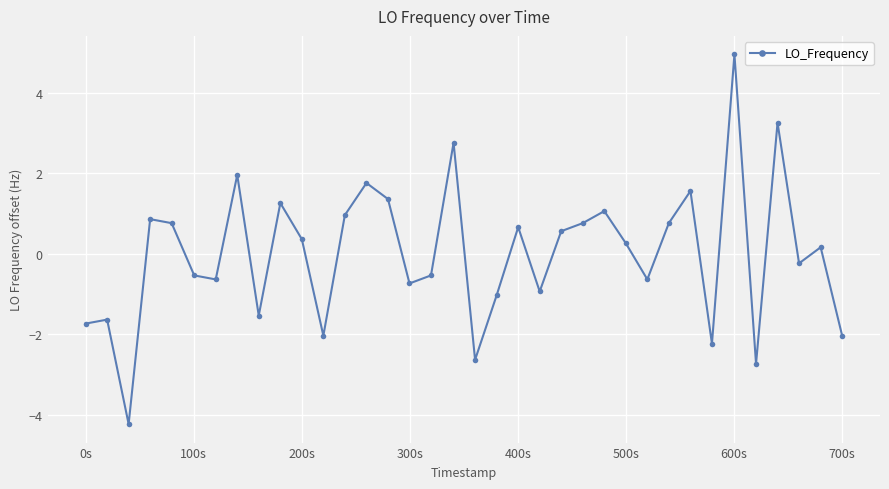

How many points are higher than both their immediate neighbors (excluding endpoints)?

12